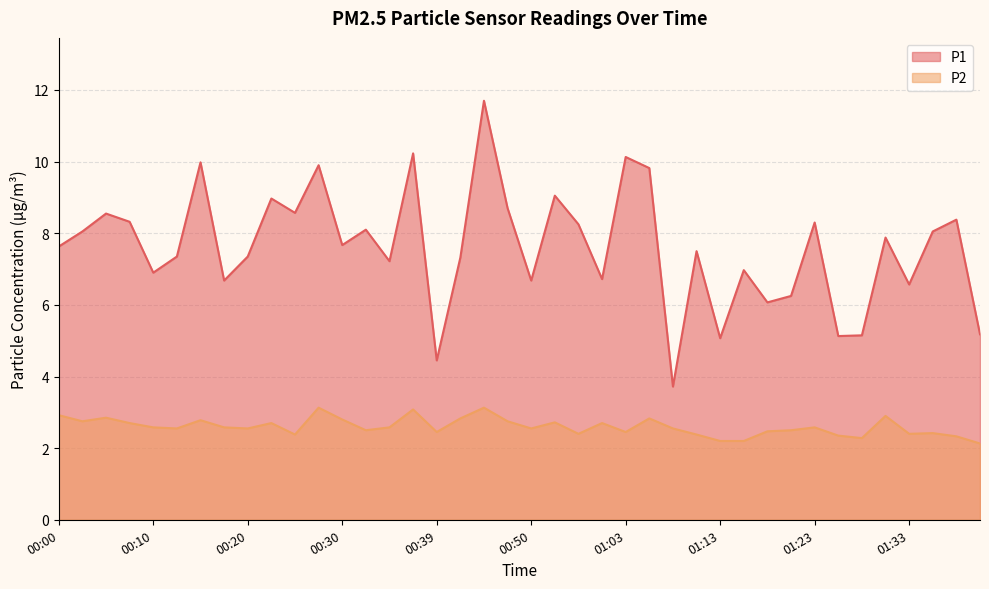

The value of P1 at 00:05 is 3.0. True or false?

False